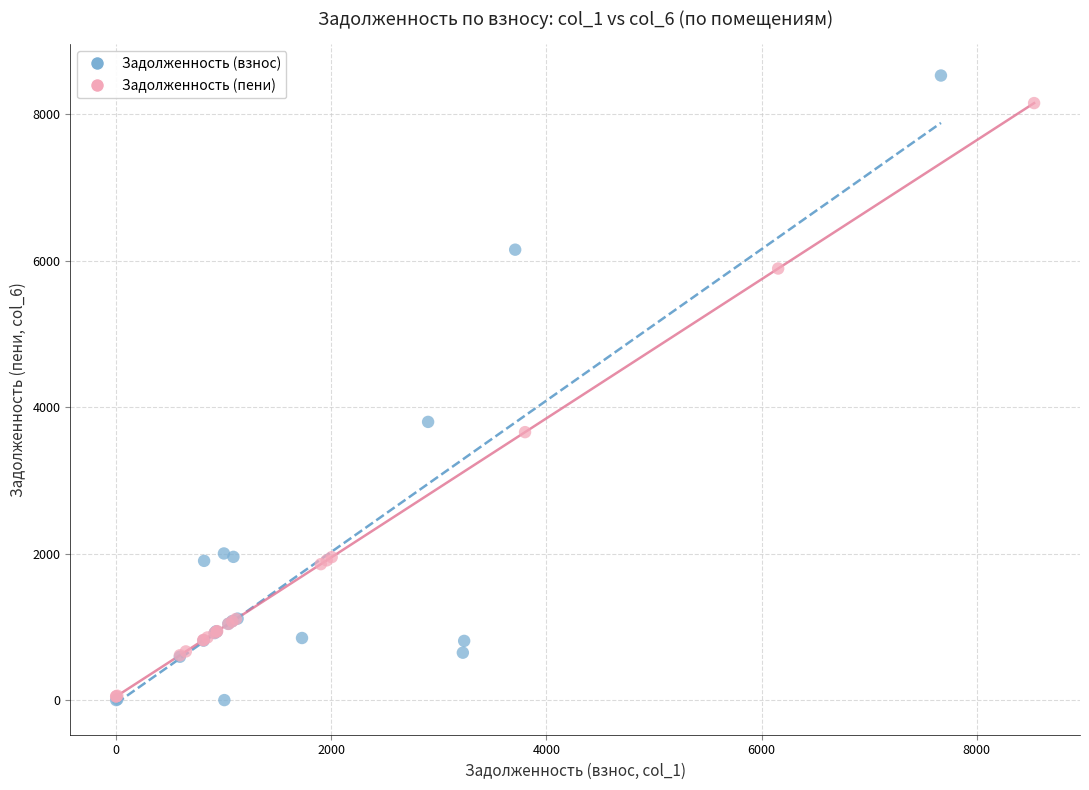

Which series has the largest Y range (max minus min)?

Задолженность (взнос)